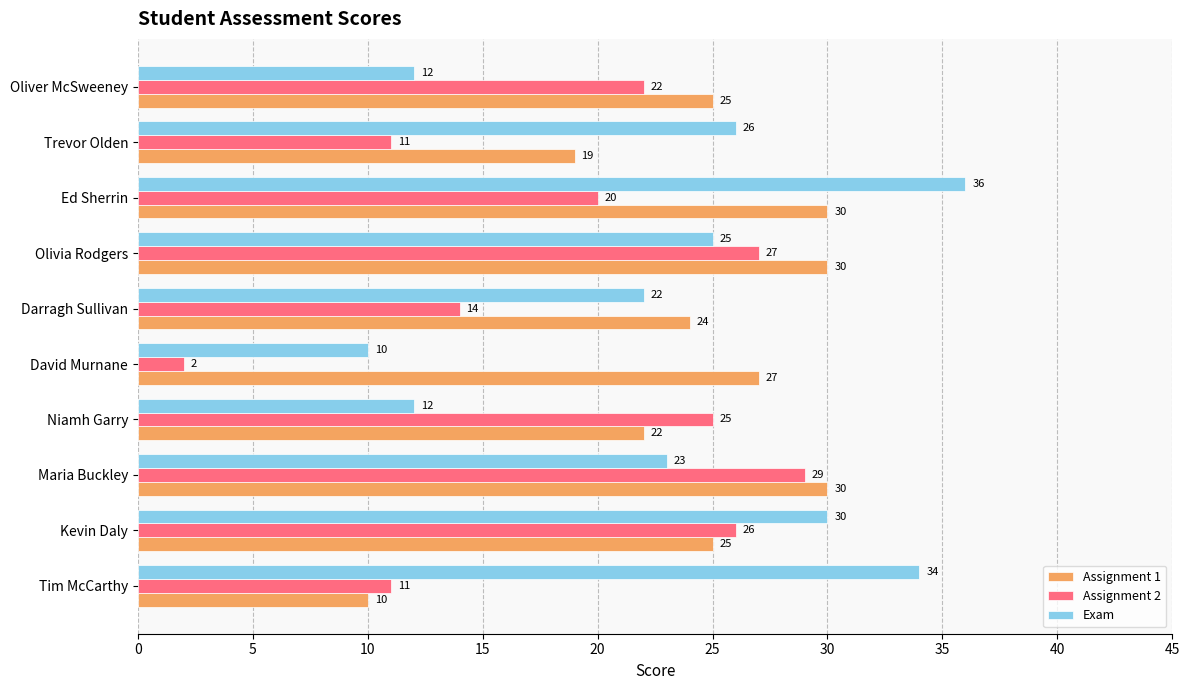

What is the approximate value of Assignment 1 at Ed Sherrin, to the nearest 10?

30